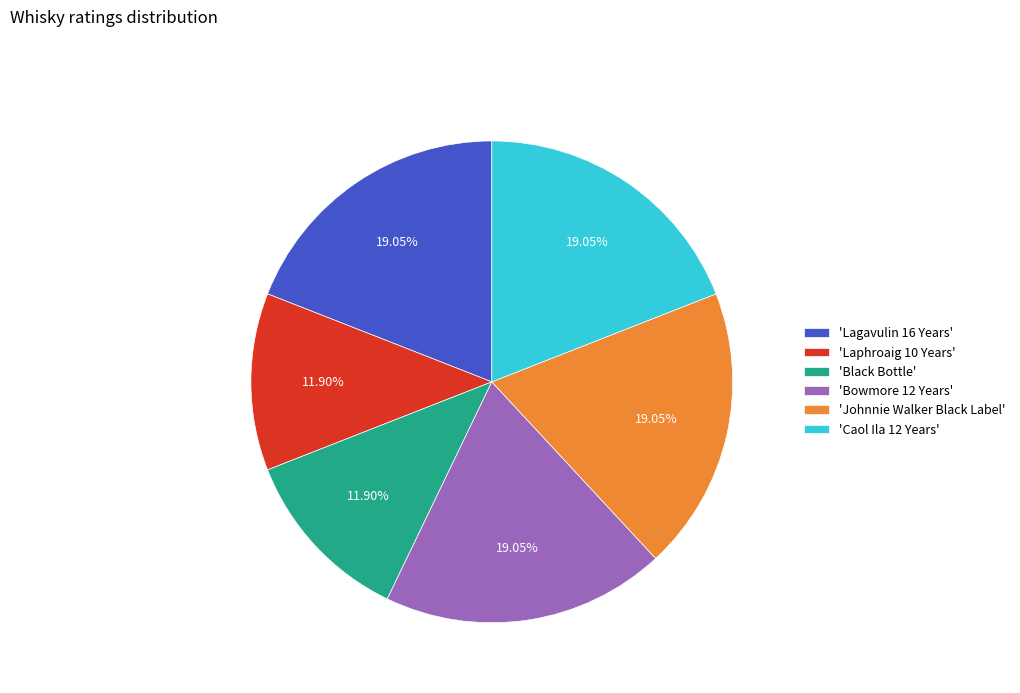

Combined, do 'Laphroaig 10 Years' and 'Caol Ila 12 Years' account for over 50%?

No